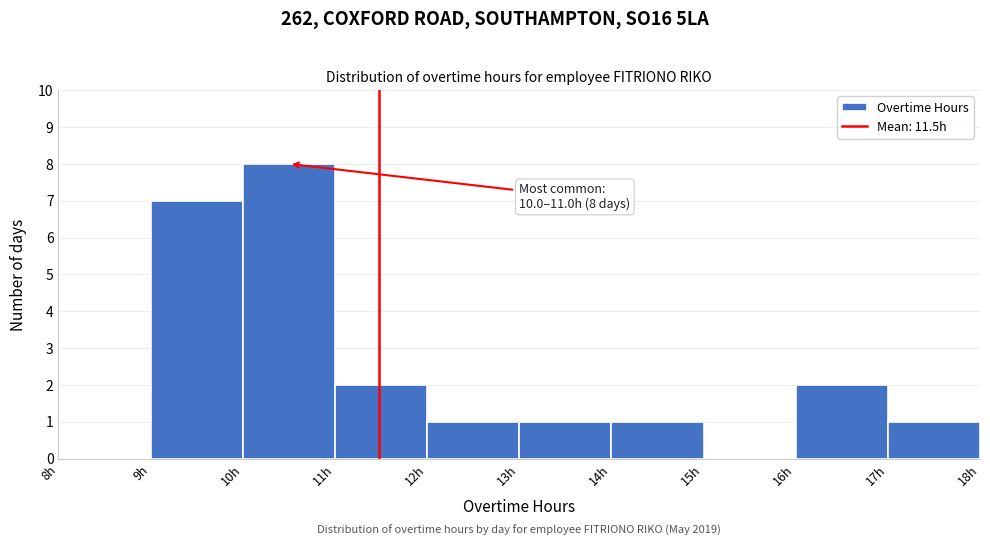

Which range on the x-axis has the tallest bar?

10 to 11